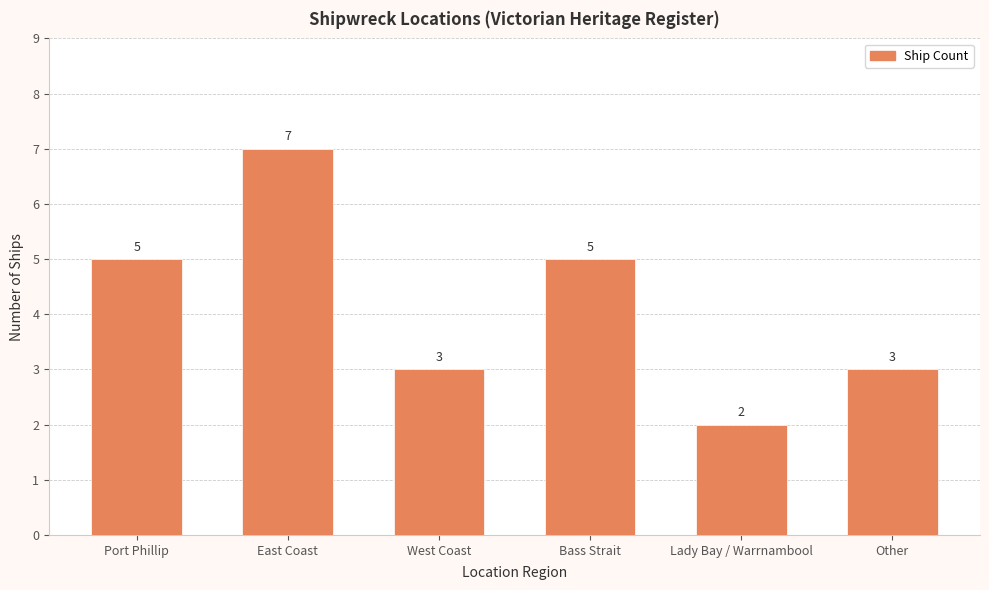

What is the label of the 3rd bar from the right?

Bass Strait